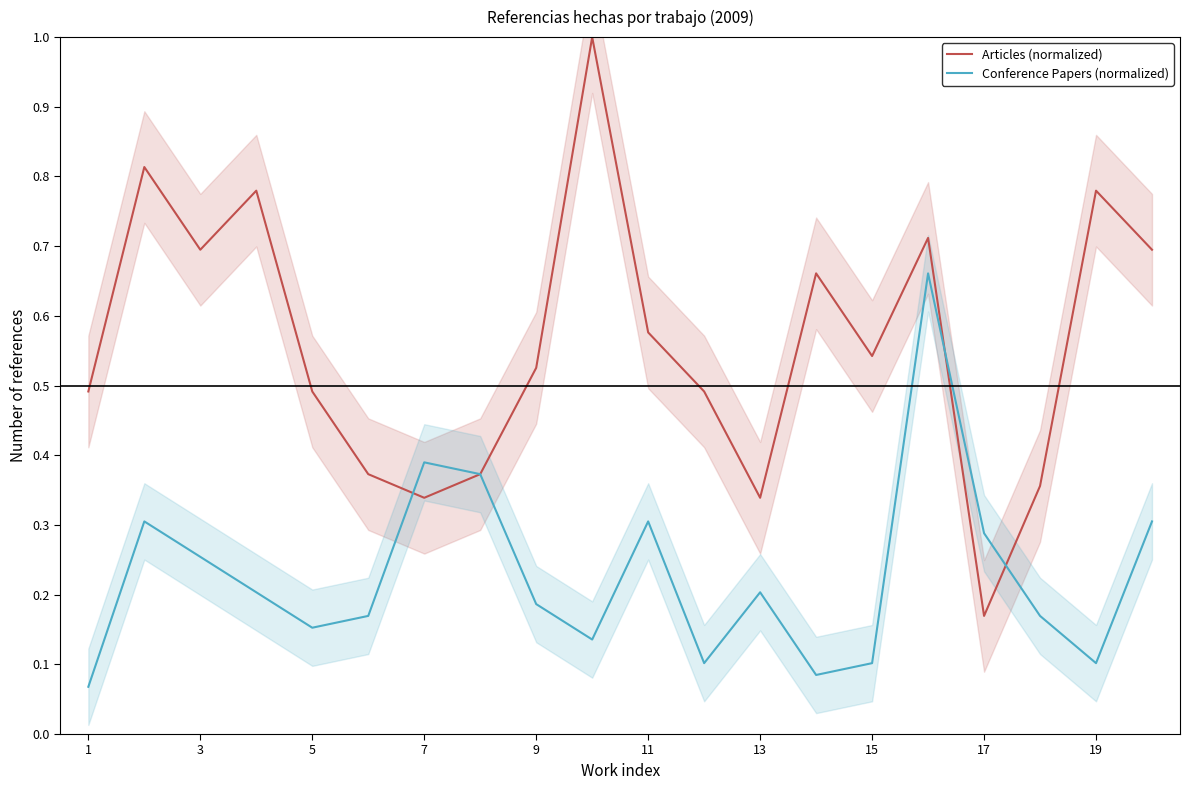

Where is Articles (normalized) nearest to the value 0?

17